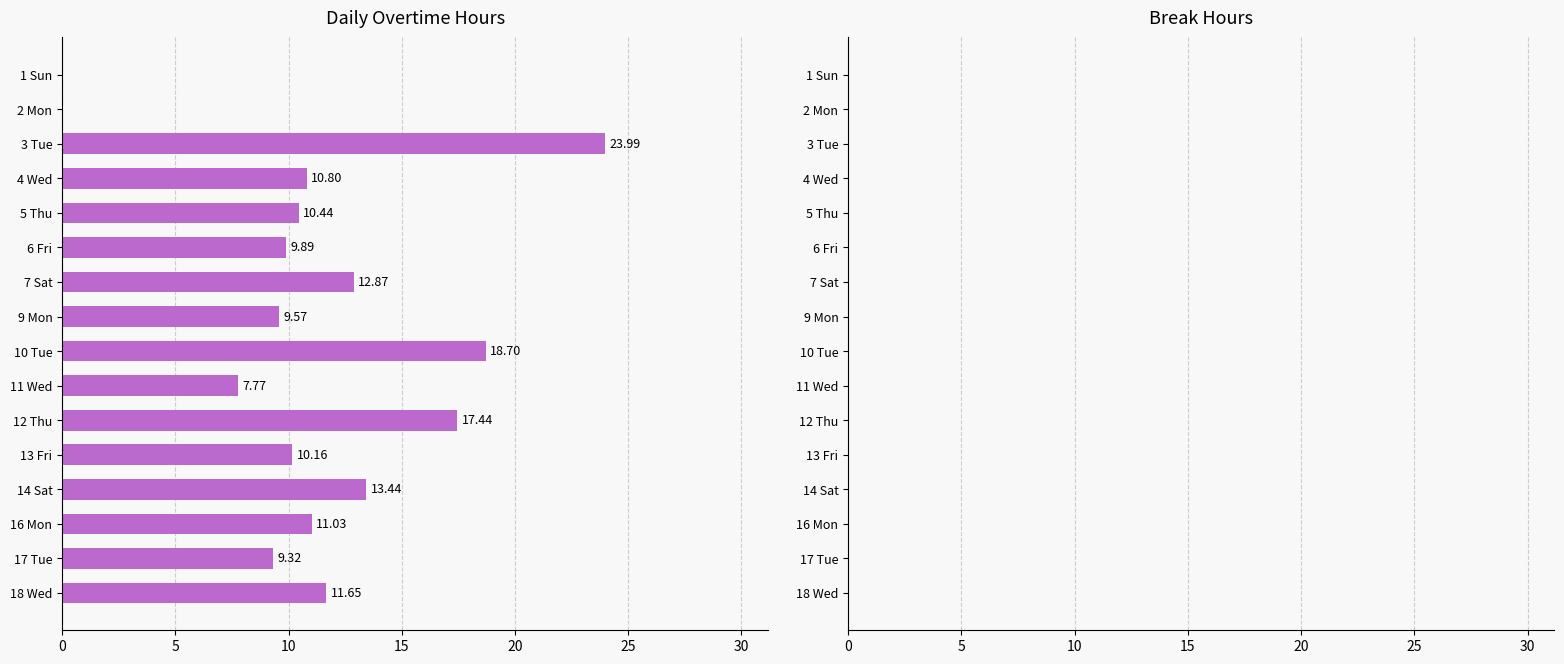

What is the sum of the values at 10 Tue and 17 Tue?

28.0